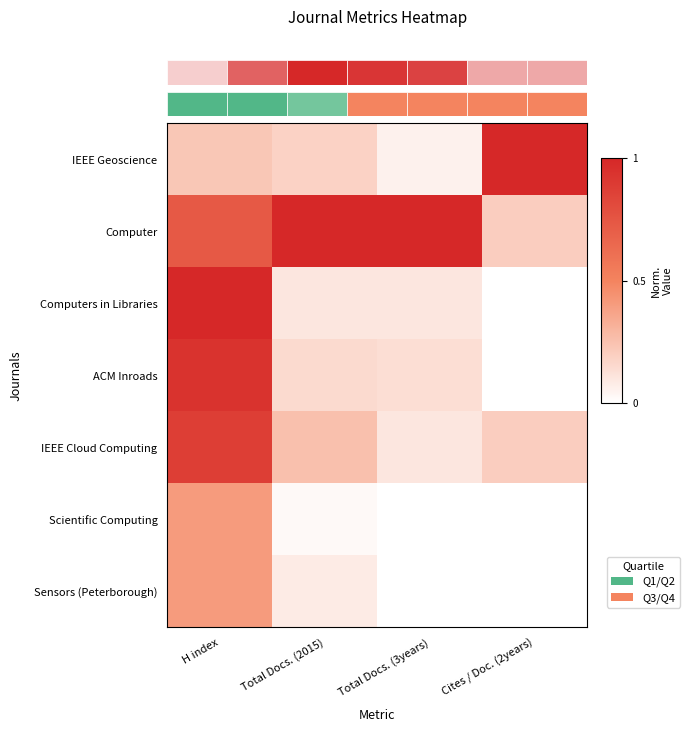

Between H index and Cites / Doc. (2years), which series saw the biggest shift?

Computers in Libraries